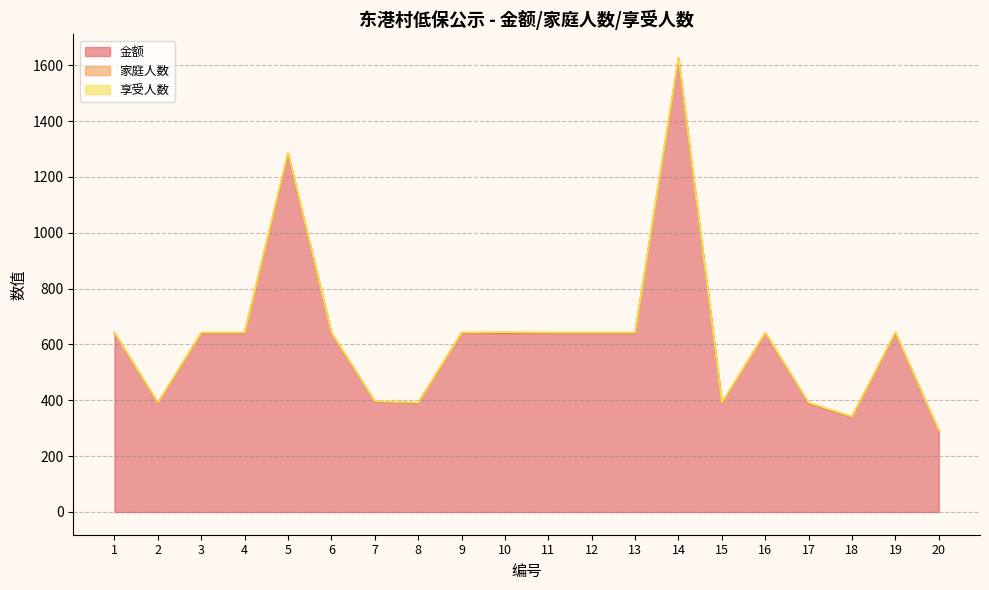

Which series has the widest spread of values?

金额